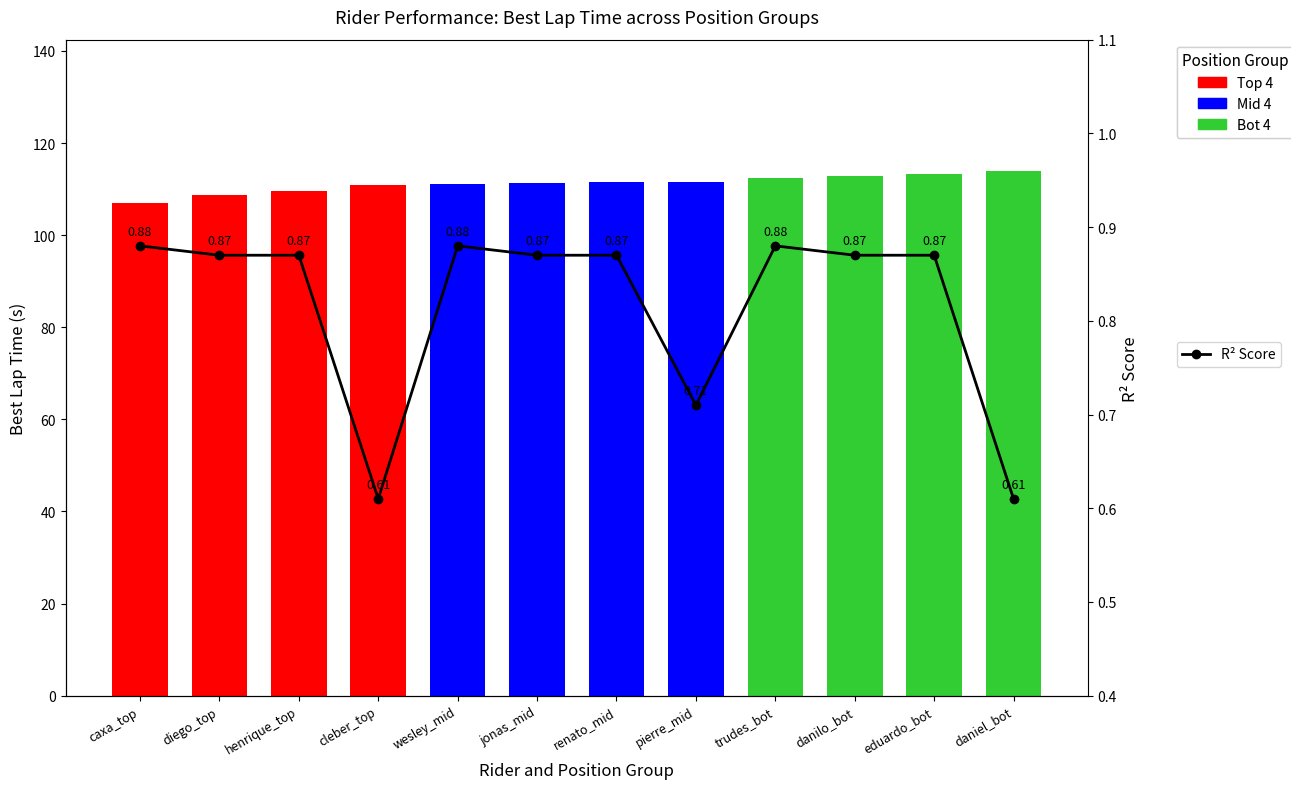

Count the values in the range 0 to 1.

12